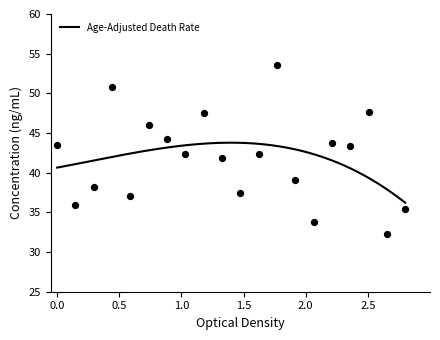

What is the maximum value for Age-Adjusted Death Rate?

43.8